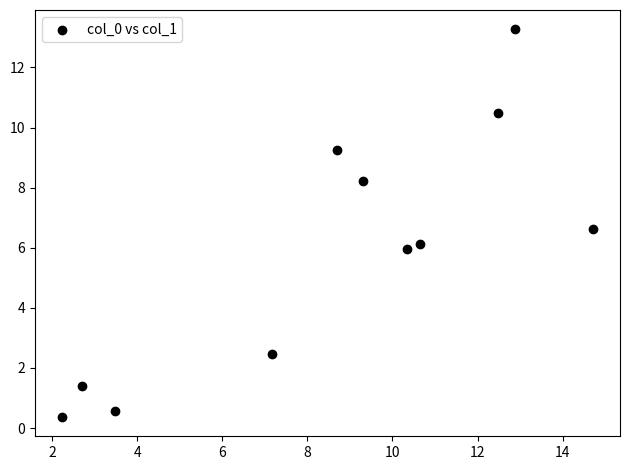

What is the average Y value?

5.9